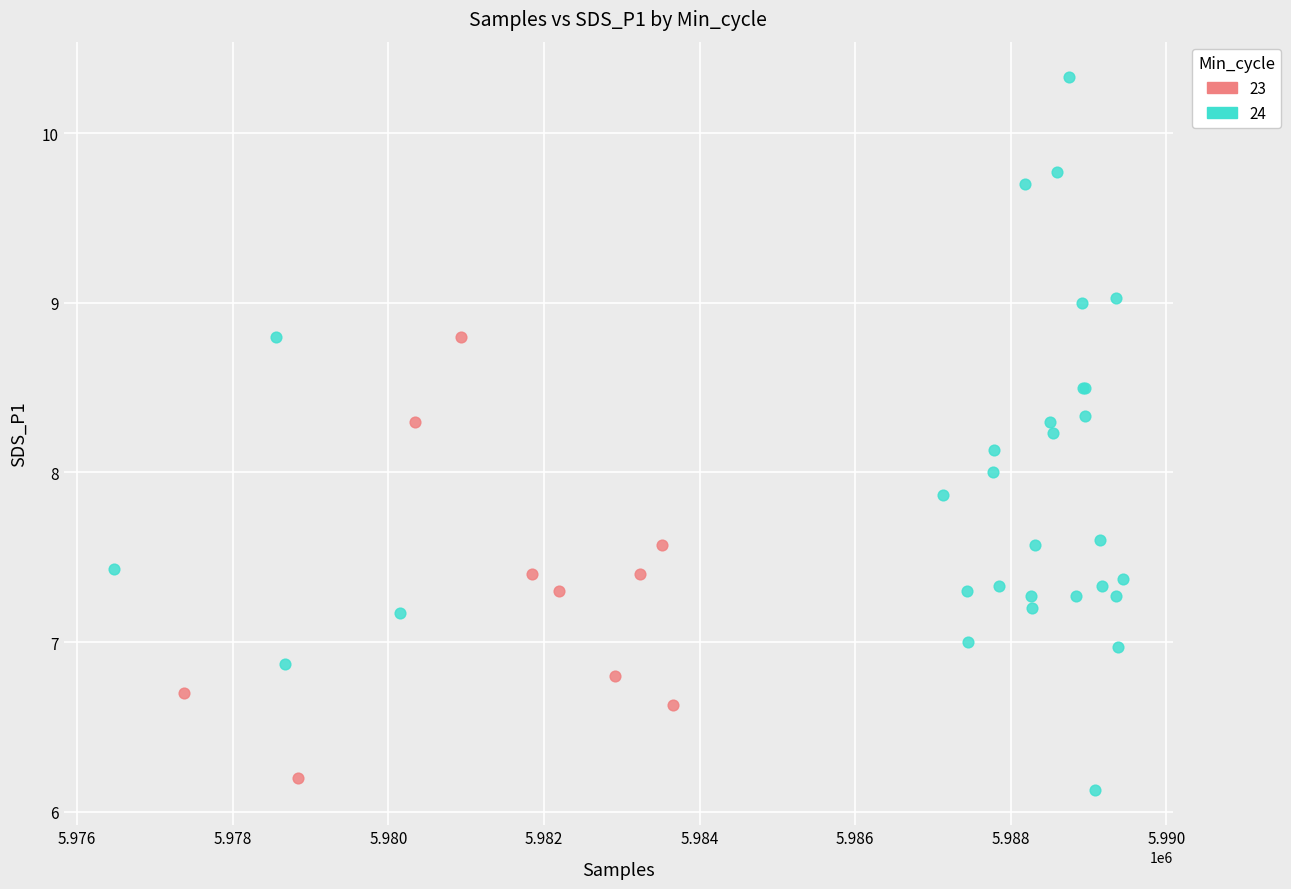

Which series has the widest spread of Y values?

24